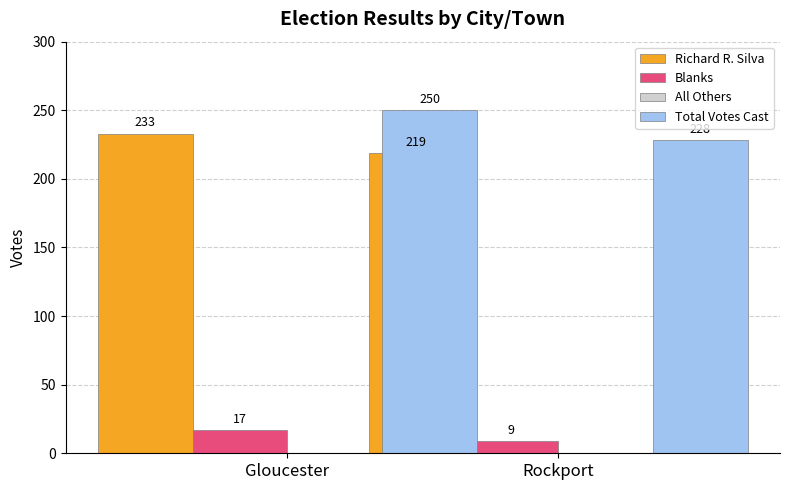

Which series has the widest spread of values?

Total Votes Cast